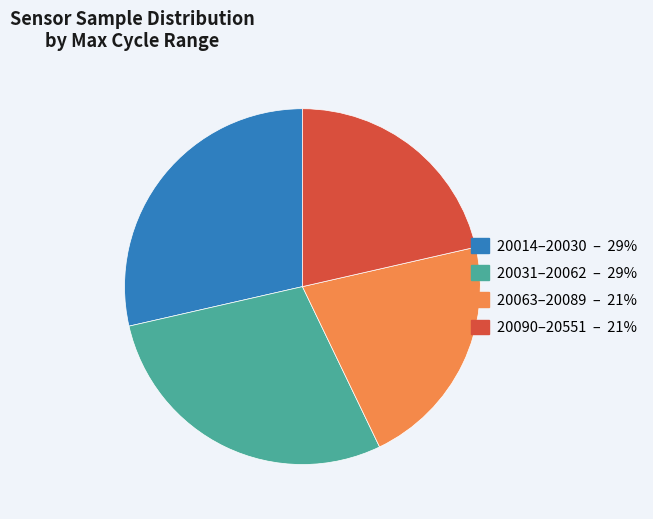

Does any single category account for the majority?

No